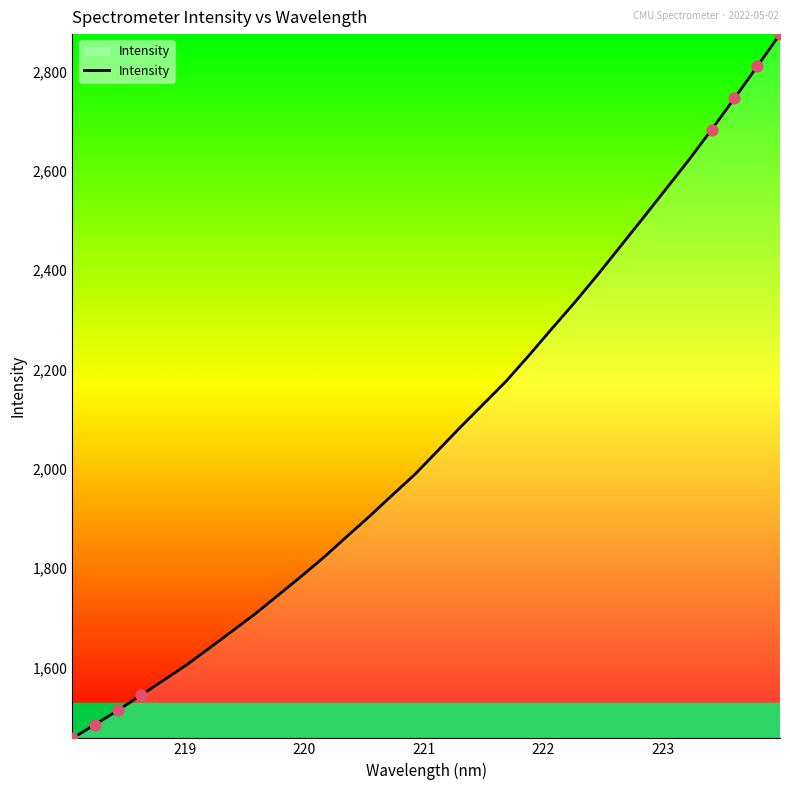

What is the minimum value shown in the chart?

1456.9